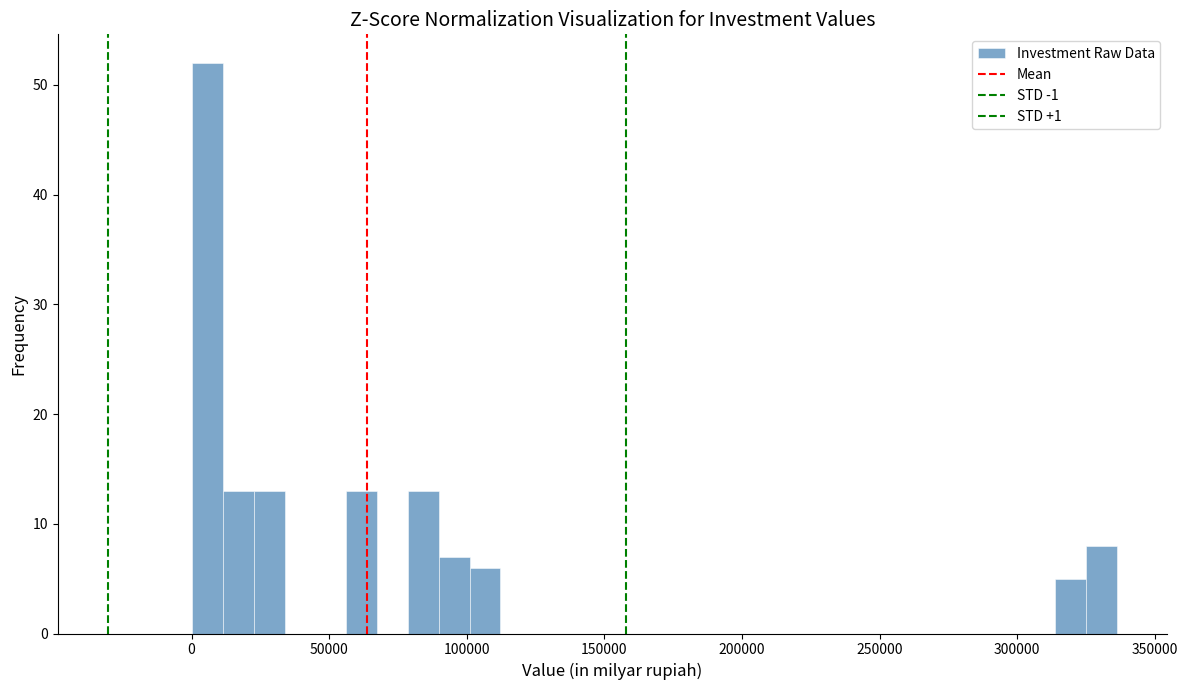

Around what value on the x-axis is the tallest bar? Give the approximate position of its centre, as read against the axis.

5000